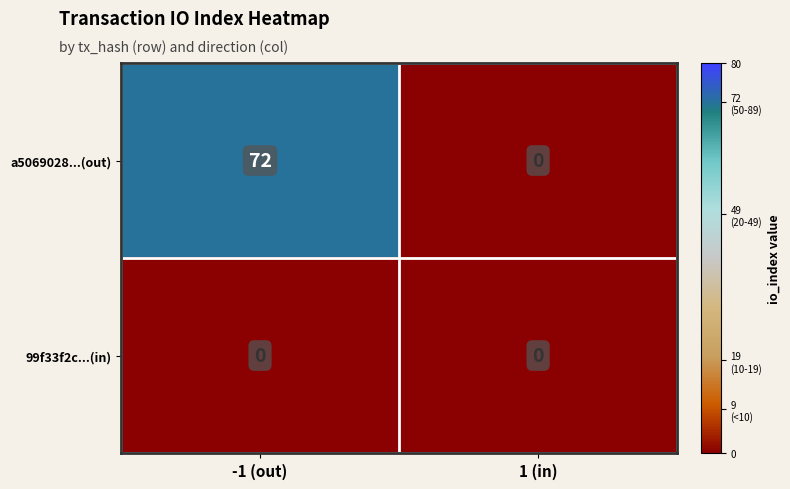

At -1 (out), list the series in order from smallest to largest.

99f33f2c...(in), a5069028...(out)